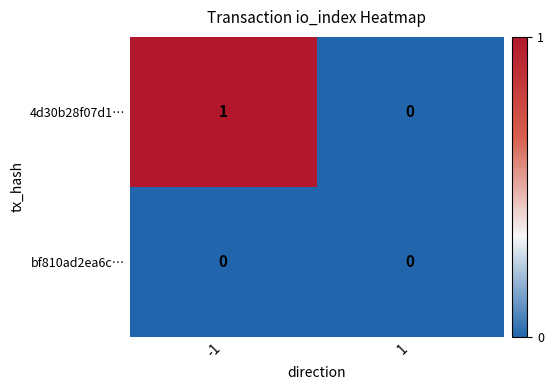

Is the value of bf810ad2ea6c… at -1 greater than the value of 4d30b28f07d1… at -1?

No